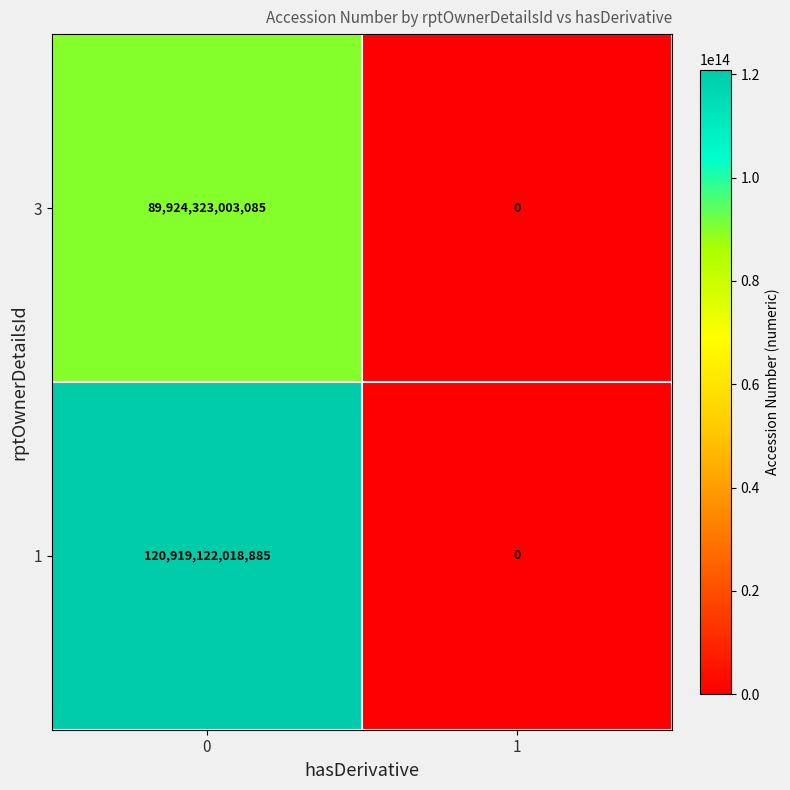

At how many categories does at least one series exceed 45565855598568?

1